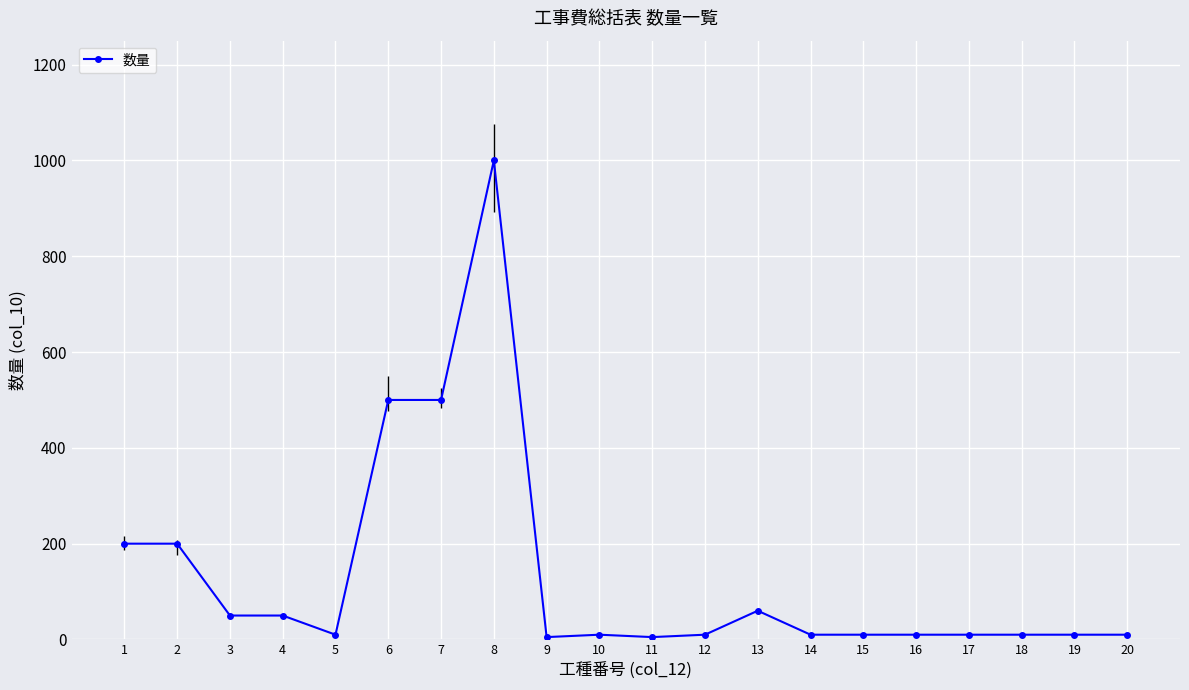

How many lines are shown in the chart?

1